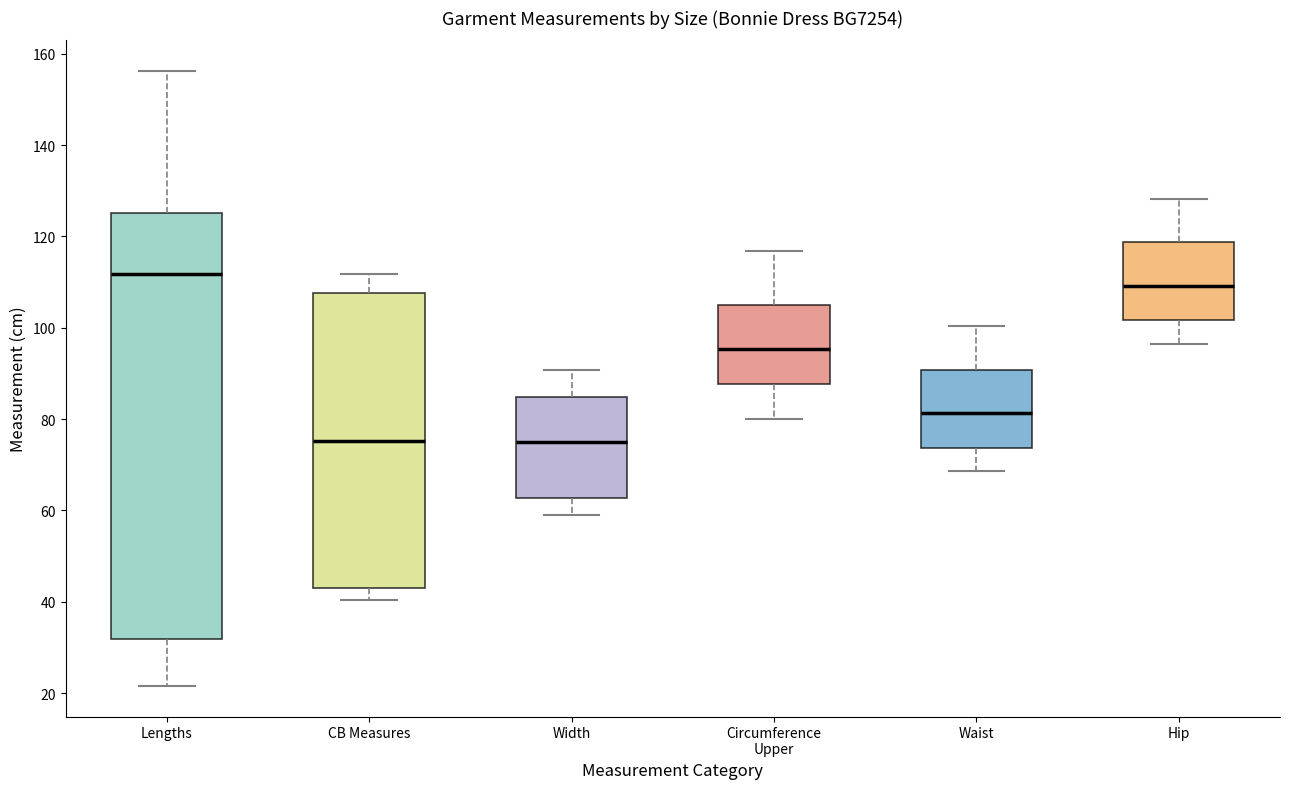

Which box's median line is the highest?

Lengths